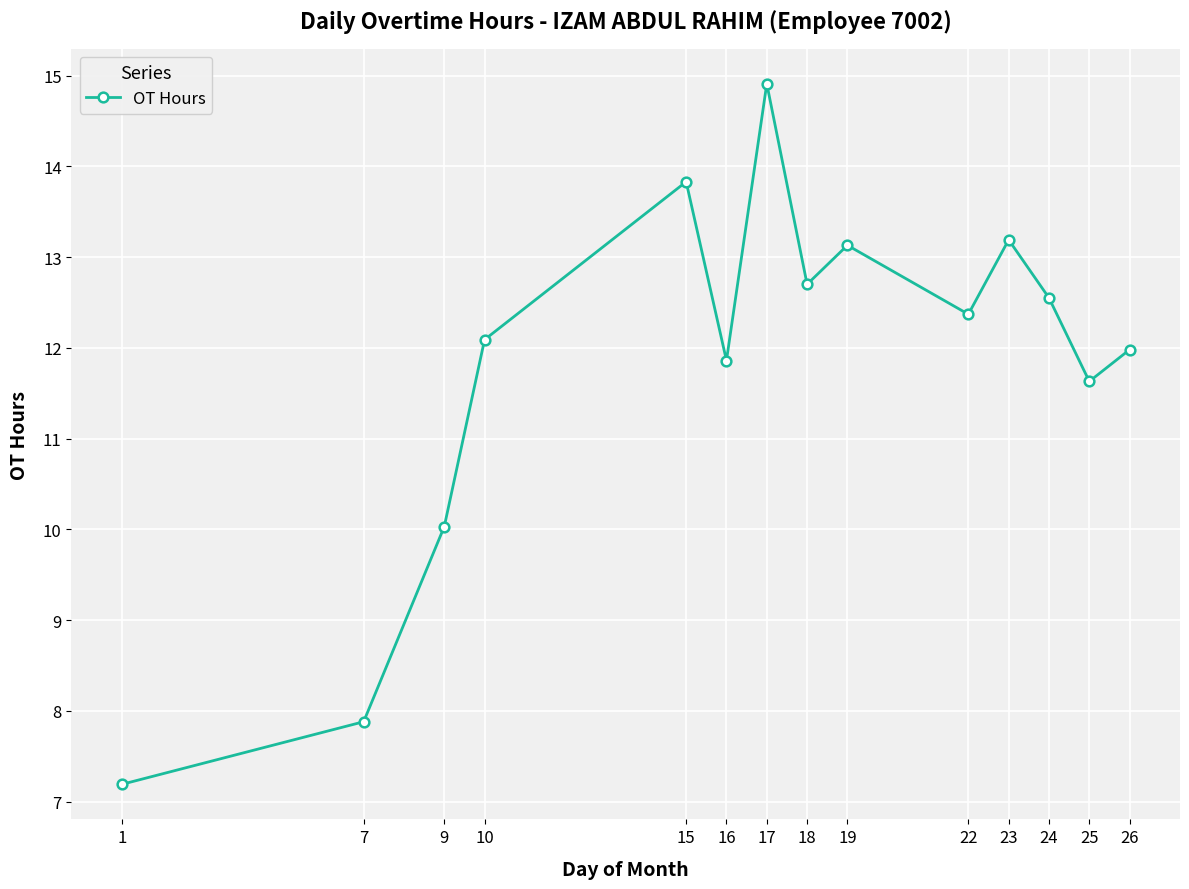

What is the ratio of the value at 23 to the value at 1?

1.8